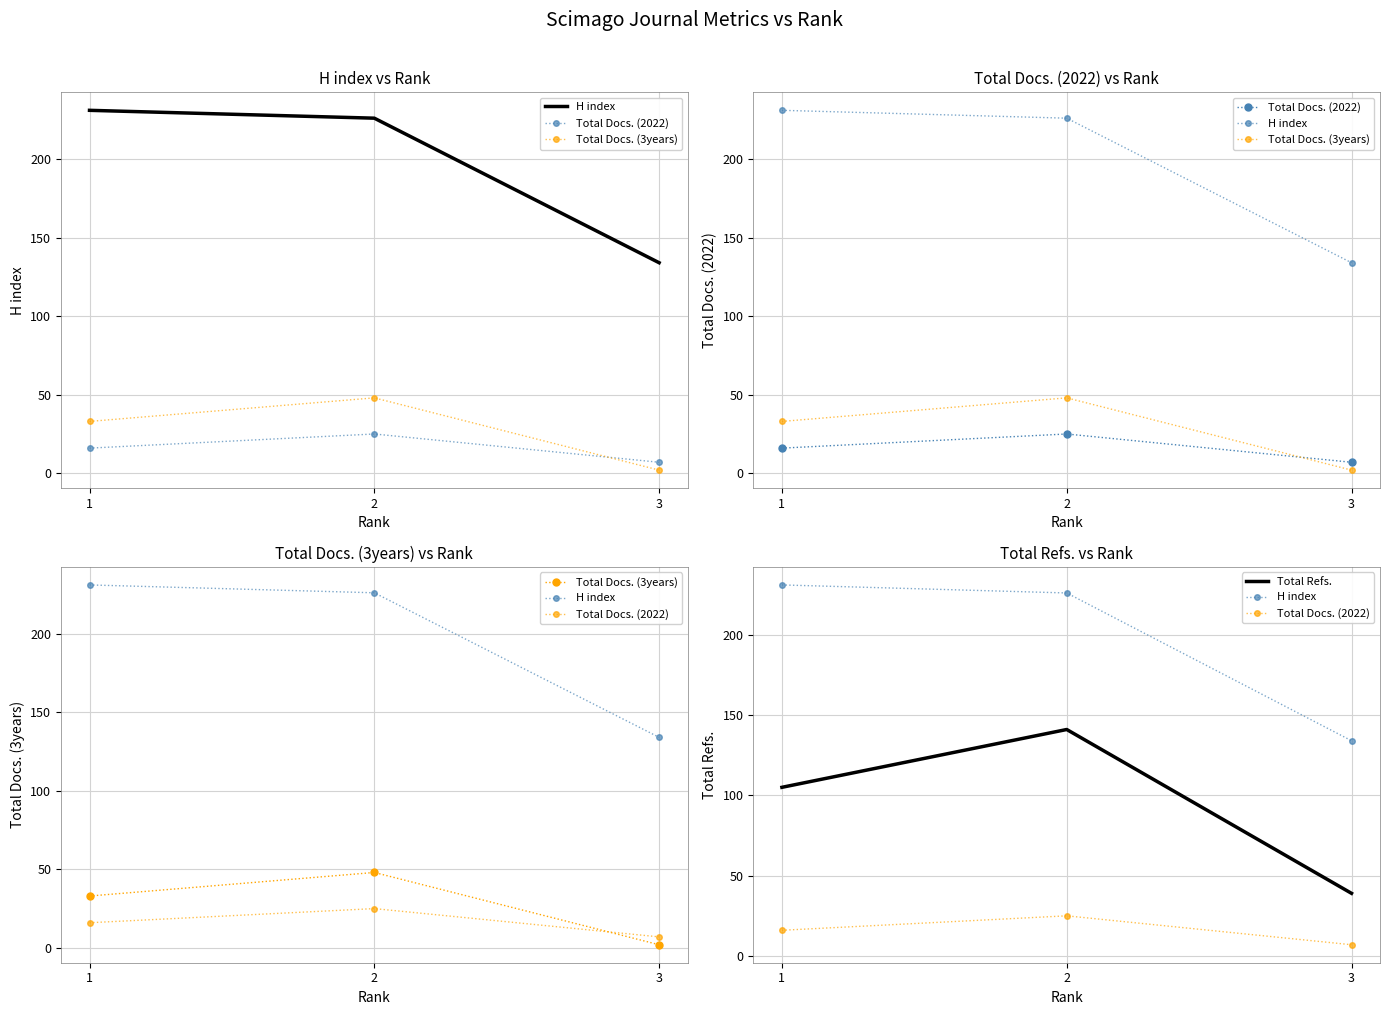

Between 2 and 3, which series saw the biggest shift?

Total Refs.